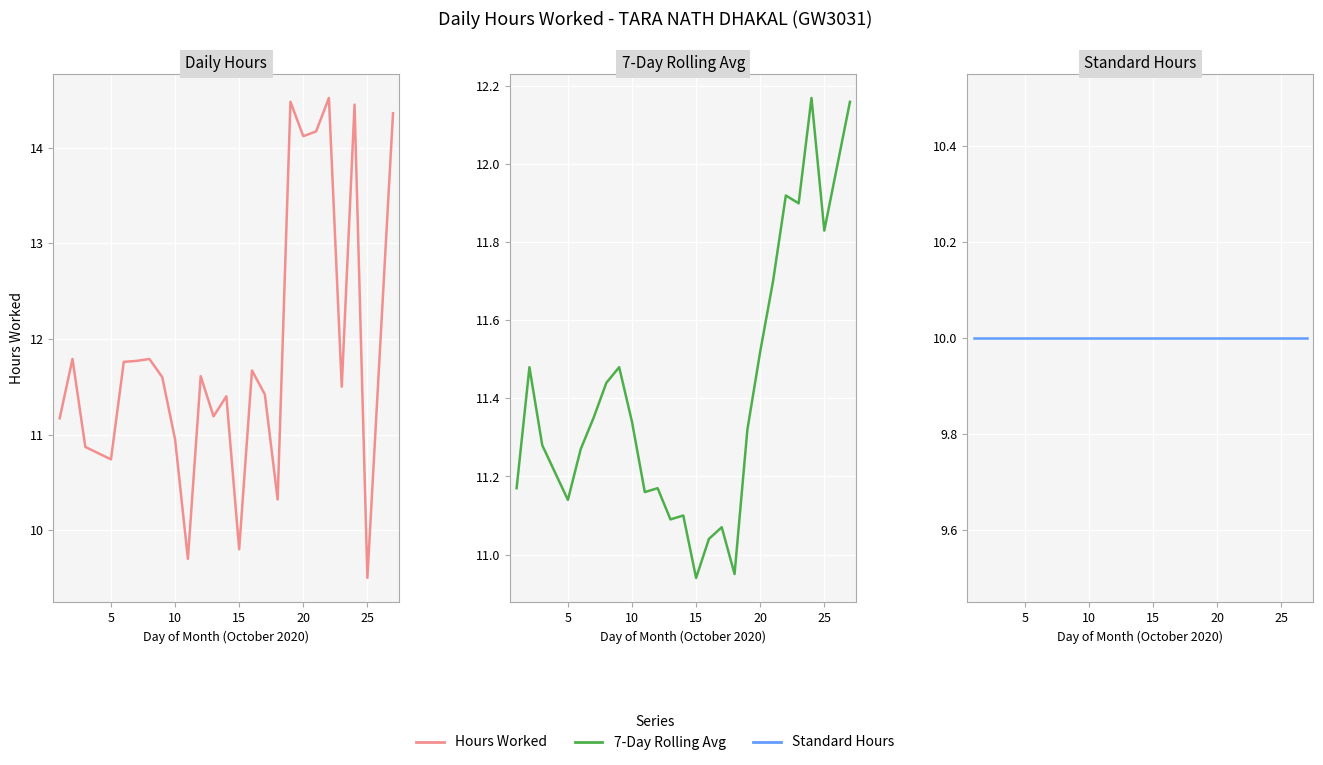

At how many categories does at least one series exceed 12?

6